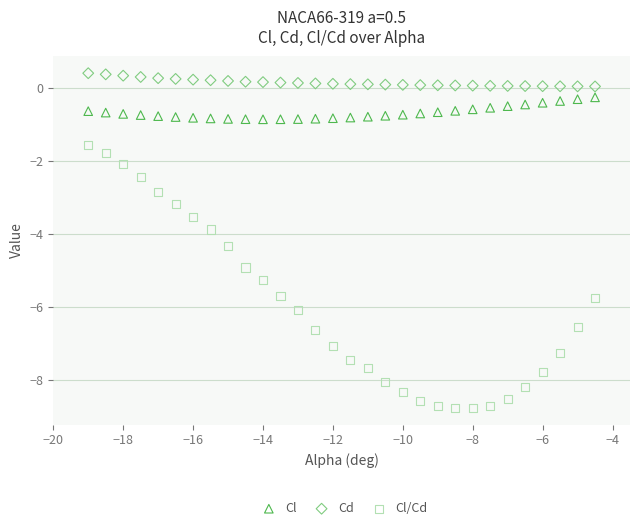

Across all data points, what is the range of Y values (max minus min)?

9.2